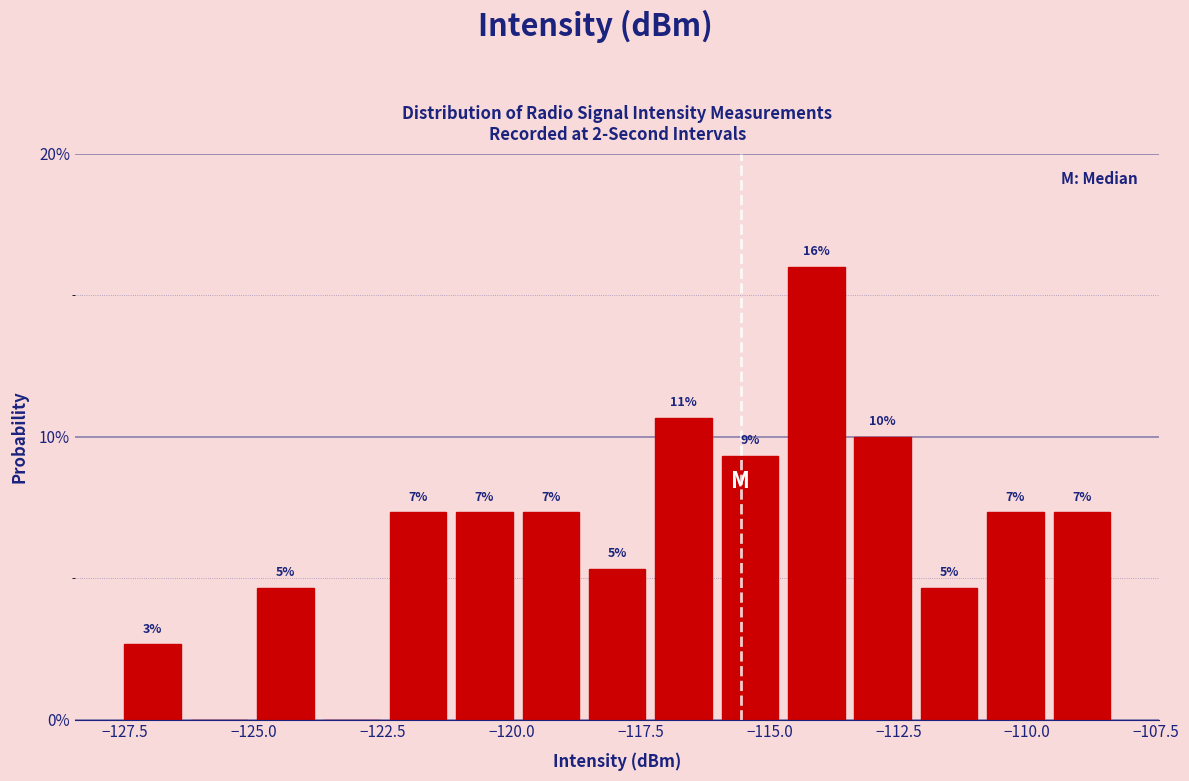

Read against the x-axis, roughly where is the centre of the tallest bar?

-114.0